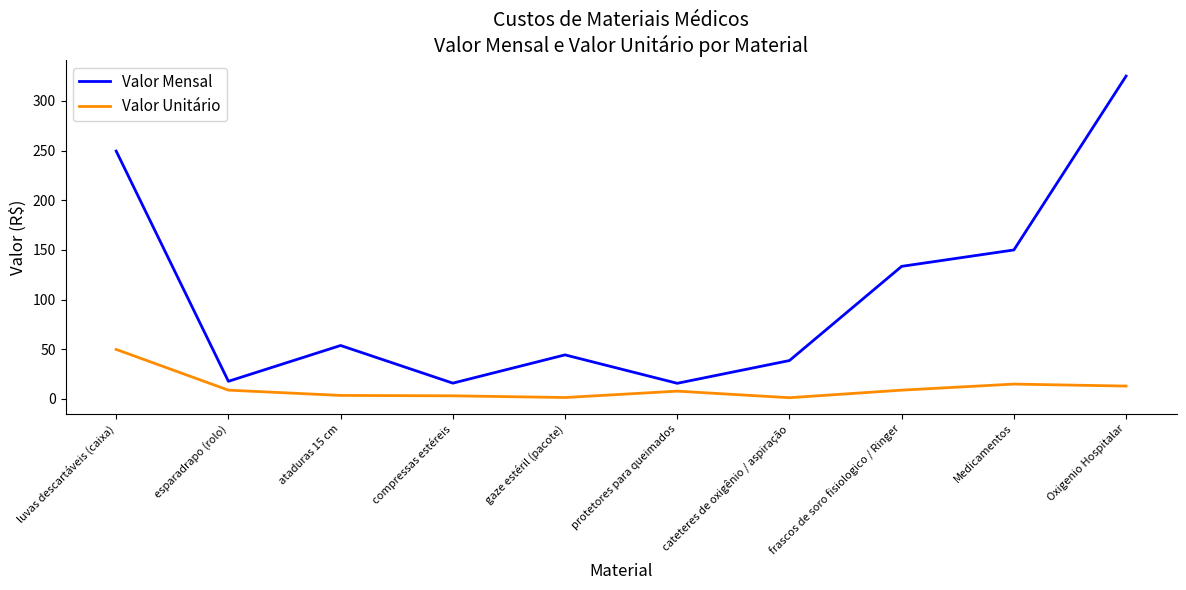

In Valor Unitário, how many points are higher than both neighbors (excluding endpoints)?

2